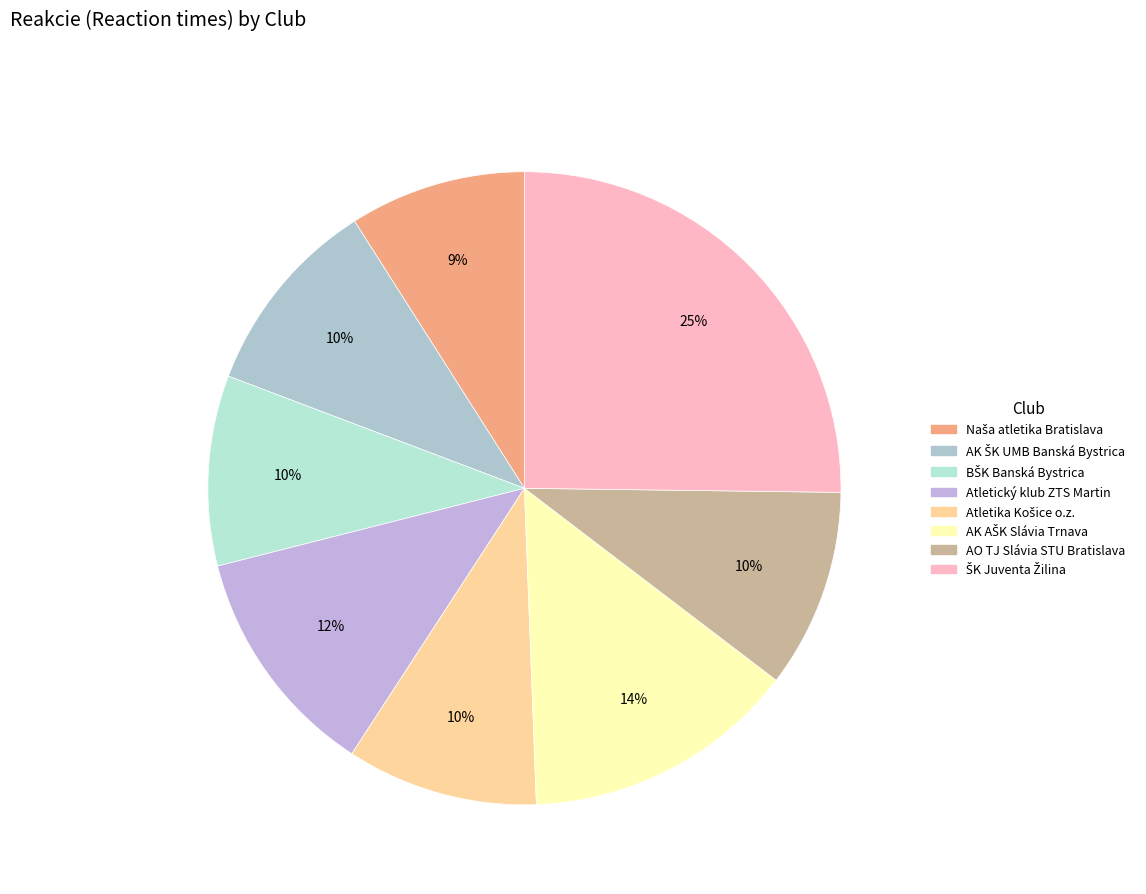

How many slices are in this pie chart?

8